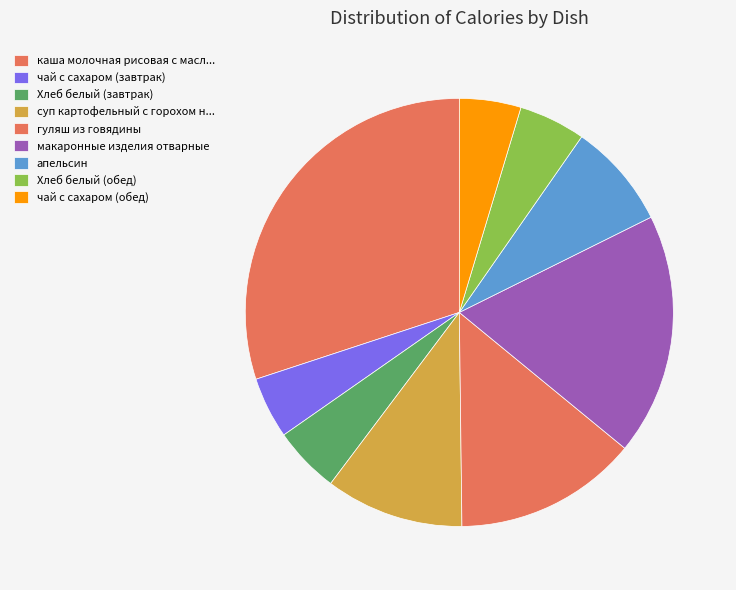

How many slices are in this pie chart?

9